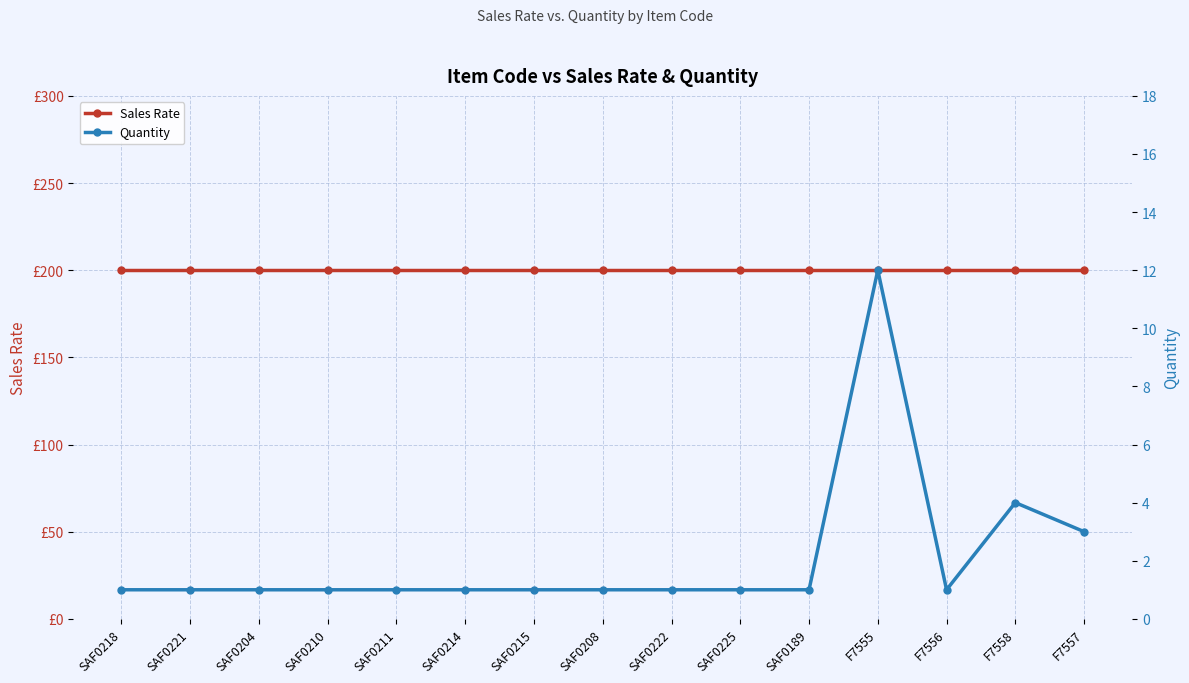

True or false: Sales Rate and Quantity cross at least once.

False